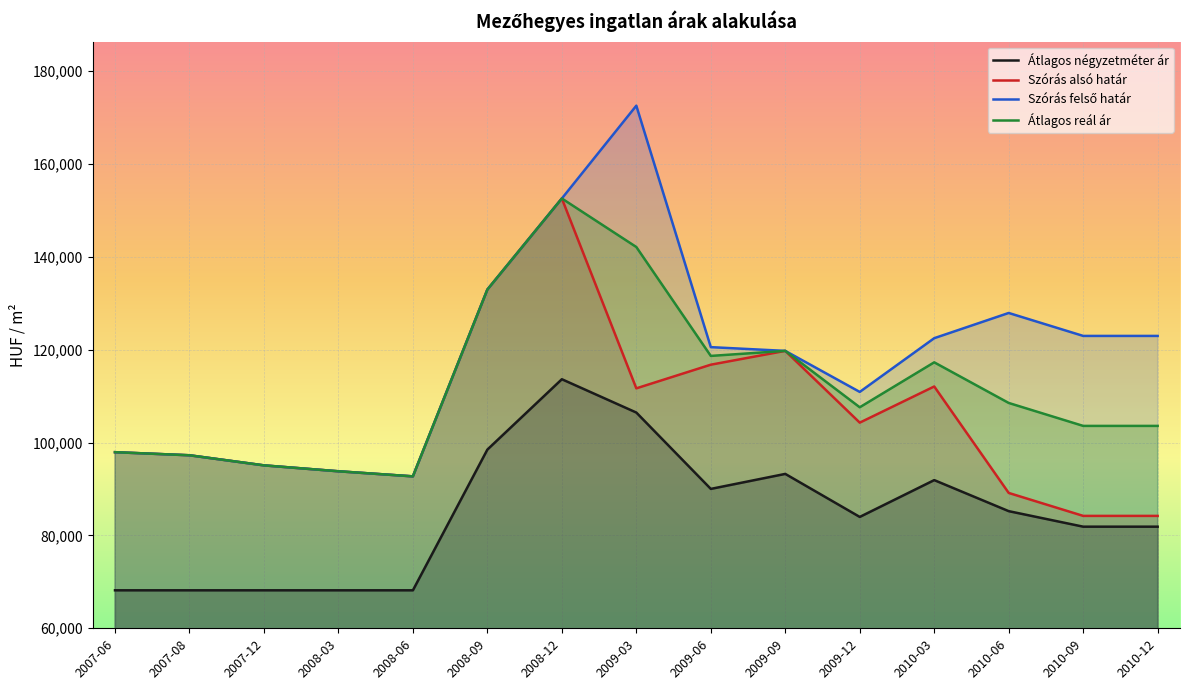

Where does the Szórás alsó határ series first go above 97923?

2008-09